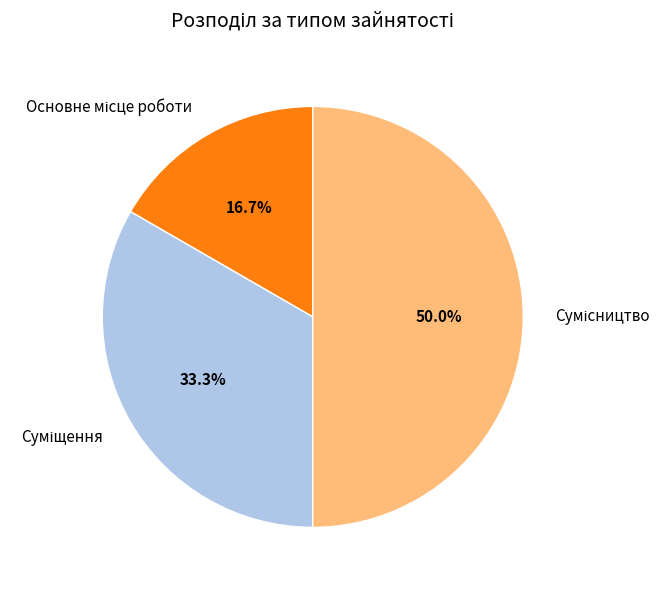

Is Суміщення the majority of the pie?

No